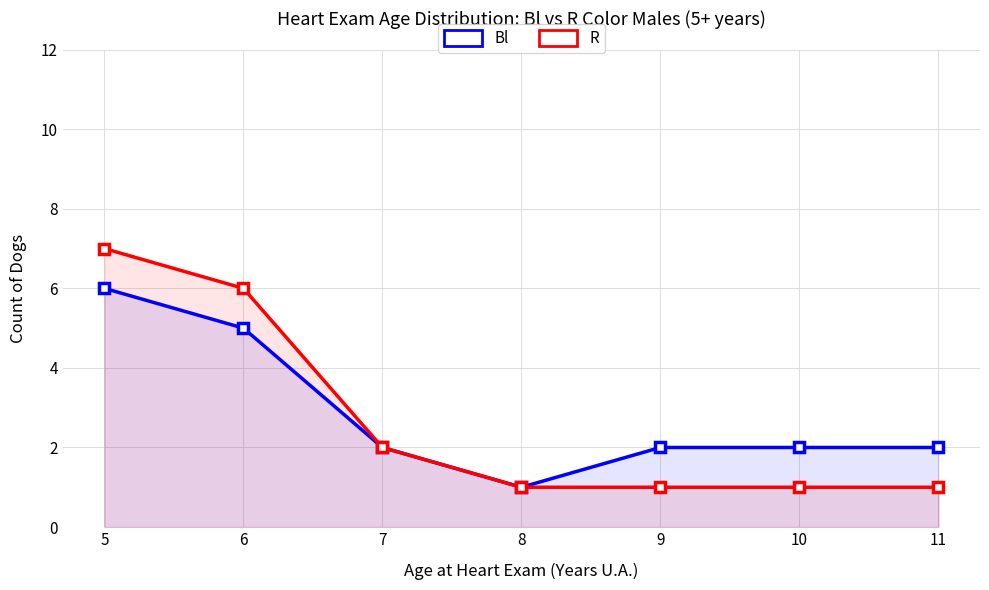

At how many categories does at least one series exceed 3?

2